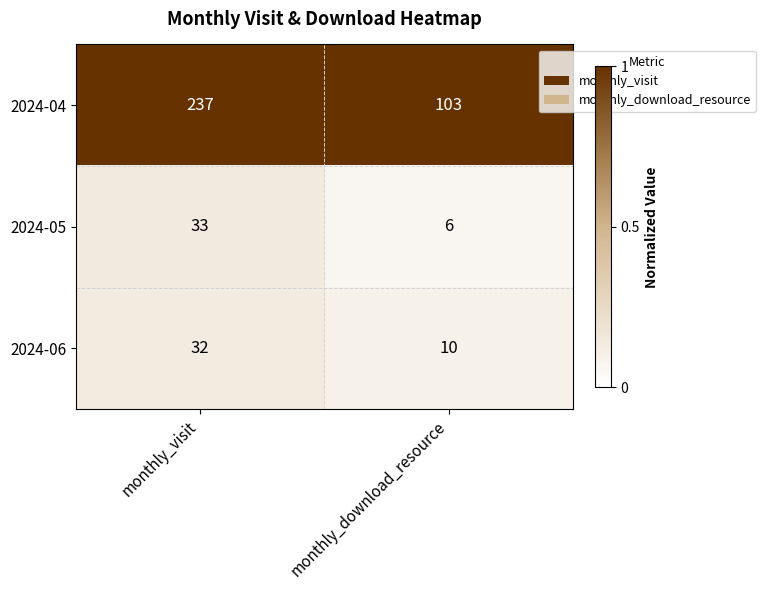

Between monthly_visit and monthly_download_resource, which series saw the biggest shift?

2024-04